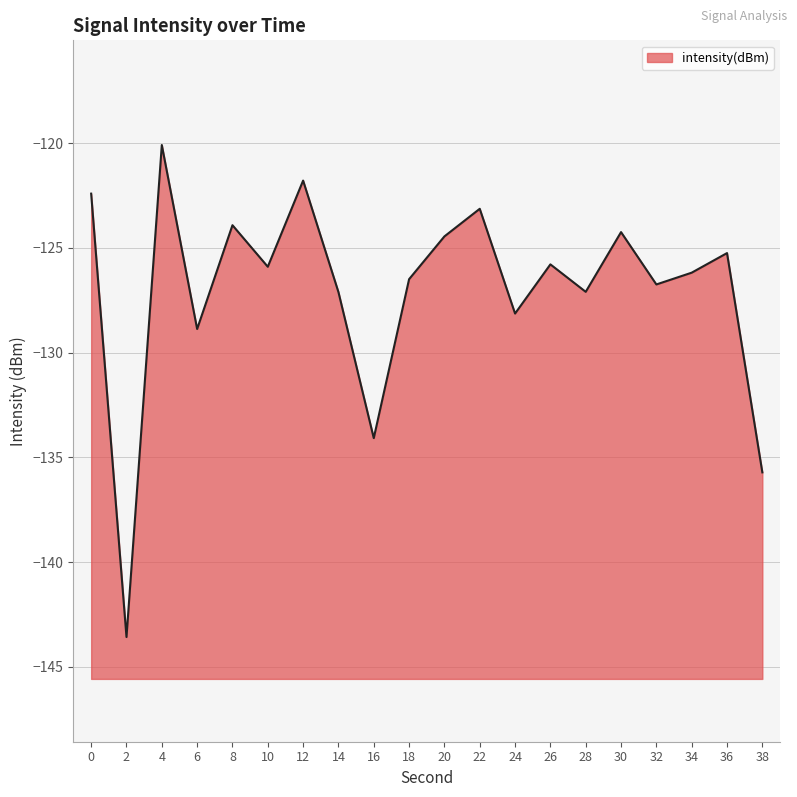

What is the value of the 2nd point from the left?

-143.6